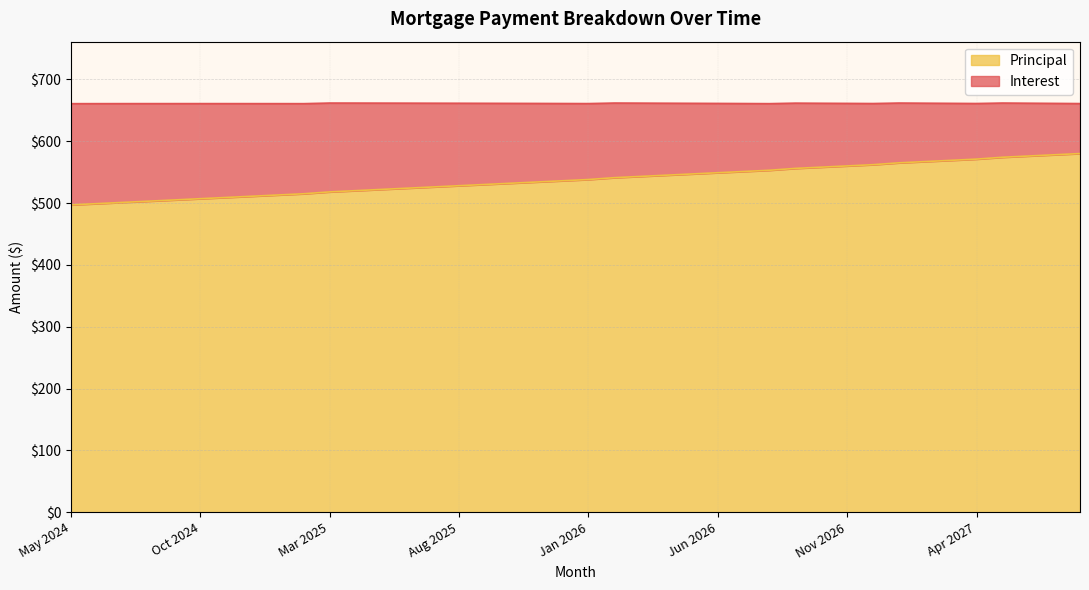

How many values are below 538?

20